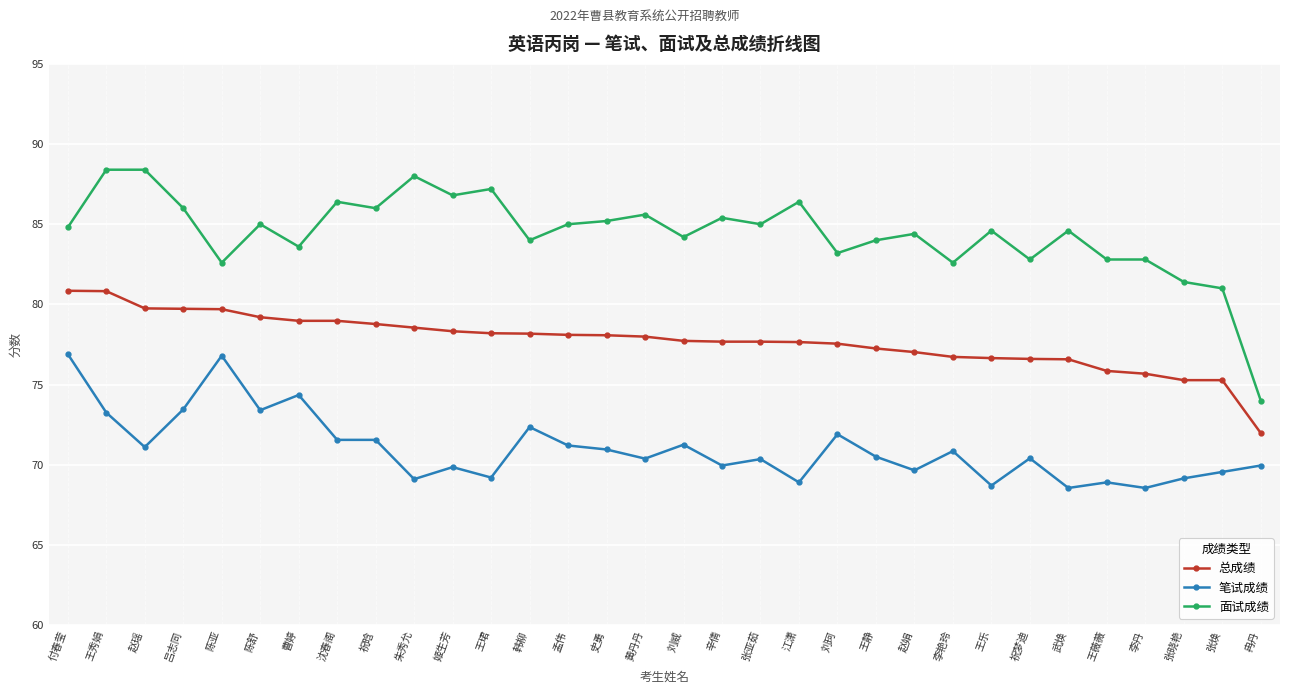

Where is the first local minimum for 笔试成绩?

赵瑶